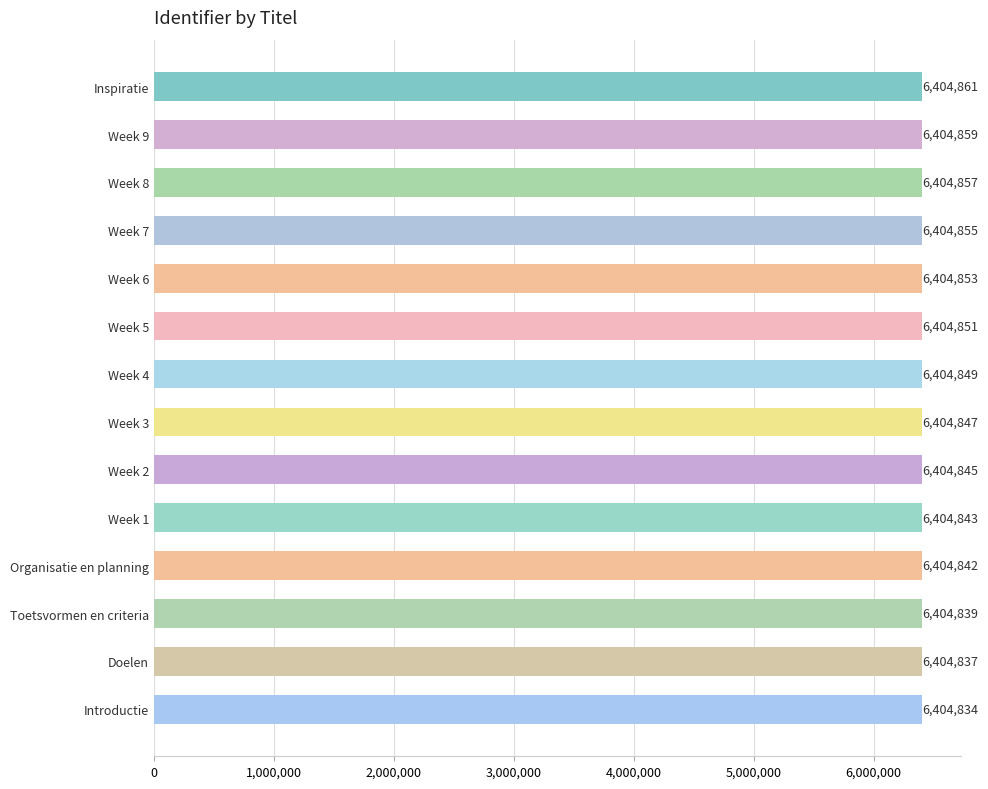

Reading top to bottom, what are all the values shown in this chart?

Inspiratie=6404861	Week 9=6404859	Week 8=6404857	Week 7=6404855	Week 6=6404853	Week 5=6404851	Week 4=6404849	Week 3=6404847	Week 2=6404845	Week 1=6404843	Organisatie en planning=6404842	Toetsvormen en criteria=6404839	Doelen=6404837	Introductie=6404834